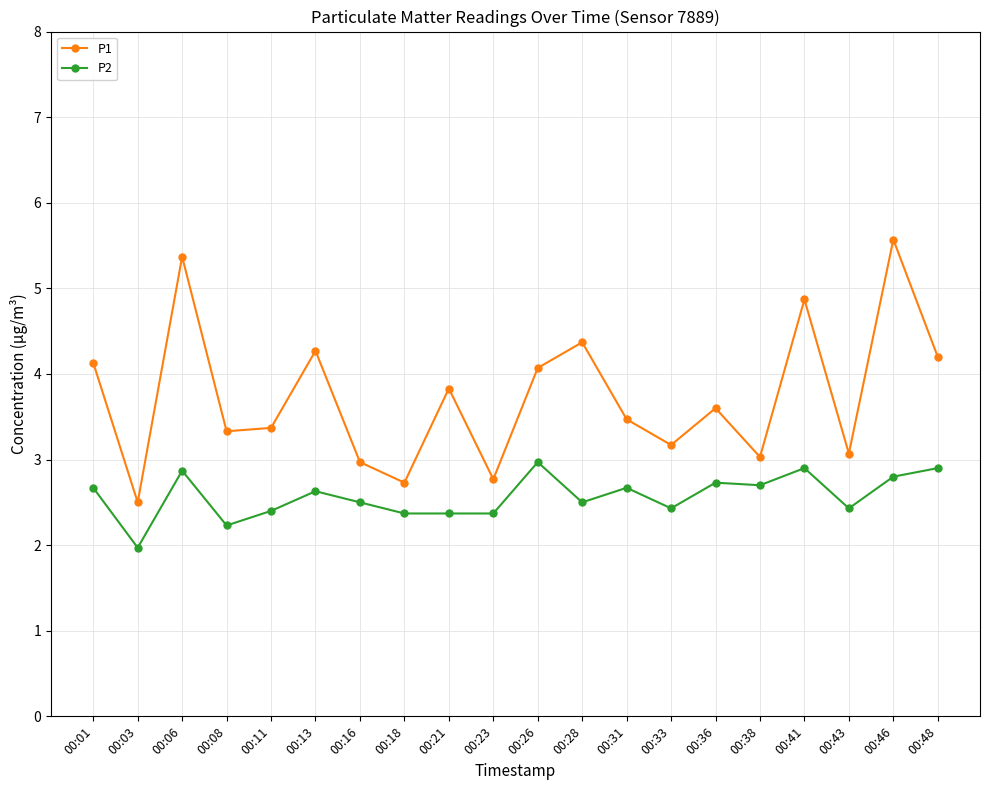

Is it true that P1 equals 4.1 at 00:01?

True